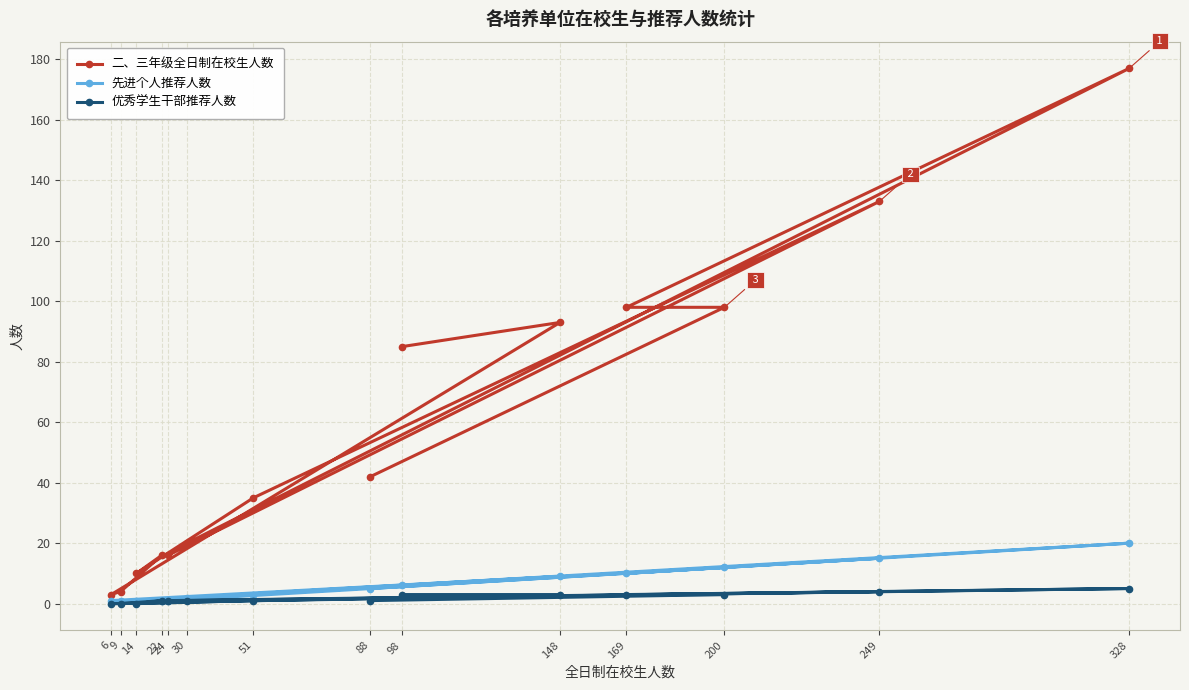

The value of 先进个人推荐人数 at 30 is 2. True or false?

True